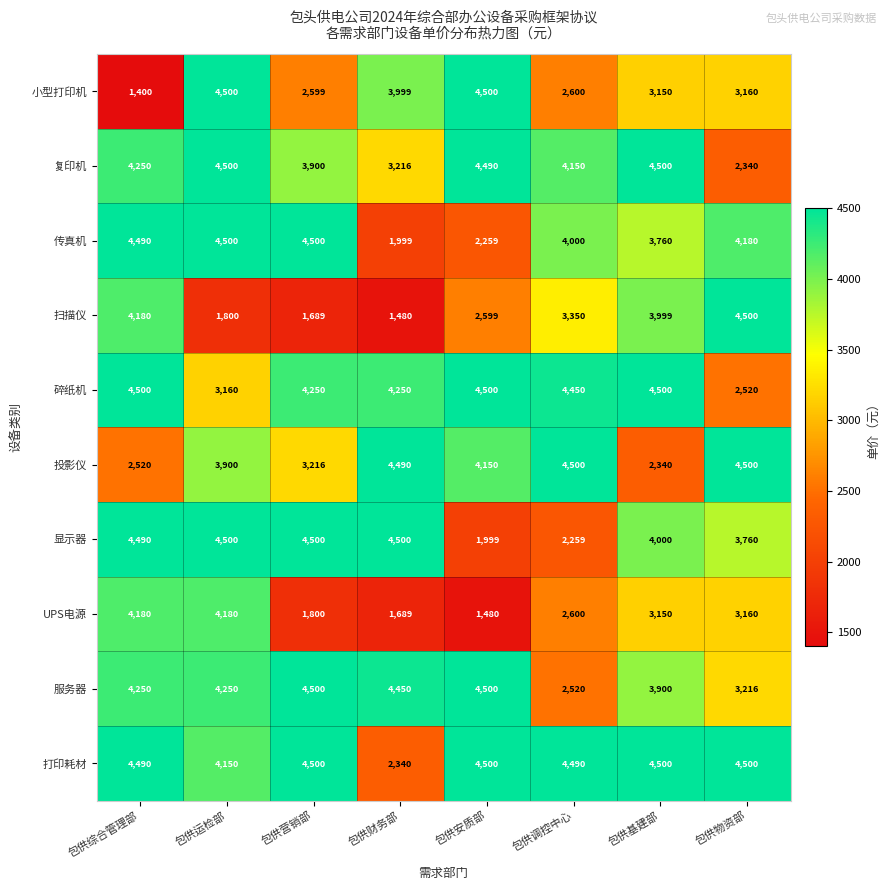

List the labels in order of 扫描仪 value, largest first.

包供物资部, 包供综合管理部, 包供基建部, 包供调控中心, 包供安质部, 包供运检部, 包供营销部, 包供财务部